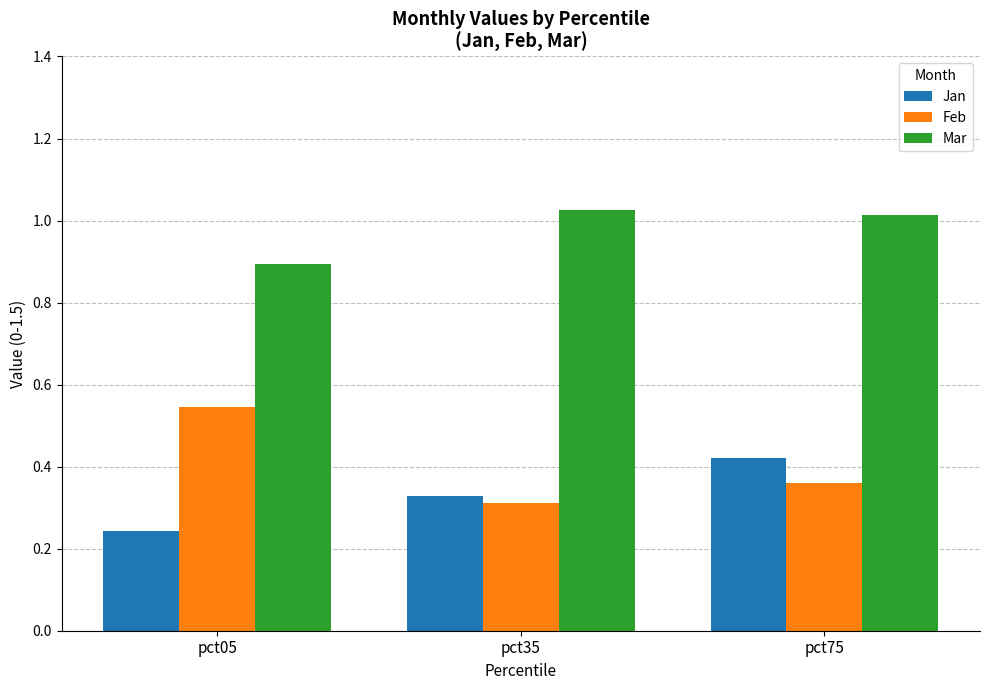

At which label does Jan reach its minimum?

pct05